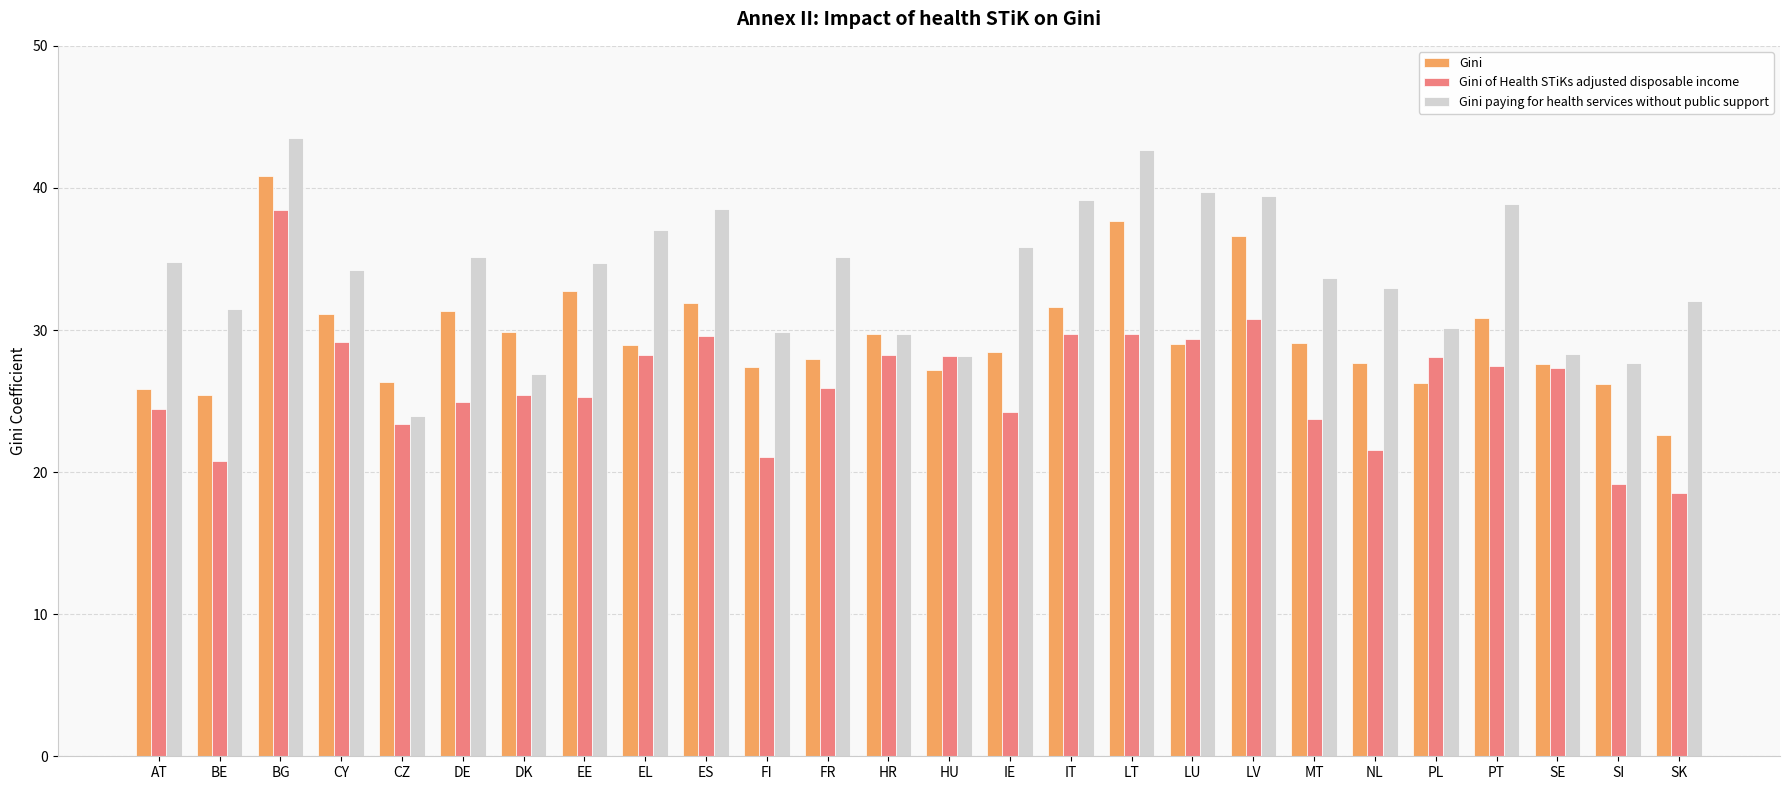

Which label corresponds to the smallest value in the chart?

SK